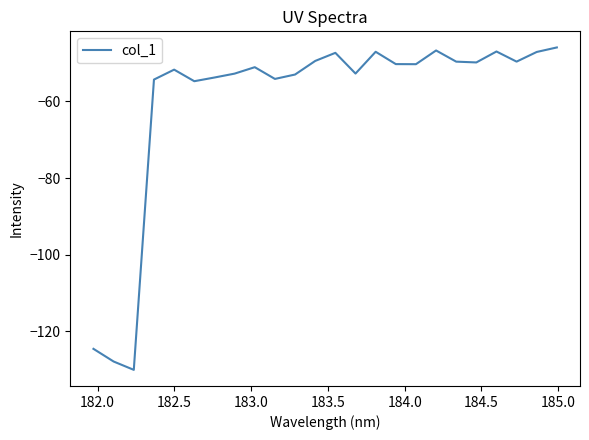

What is the maximum value shown in the chart?

-46.0